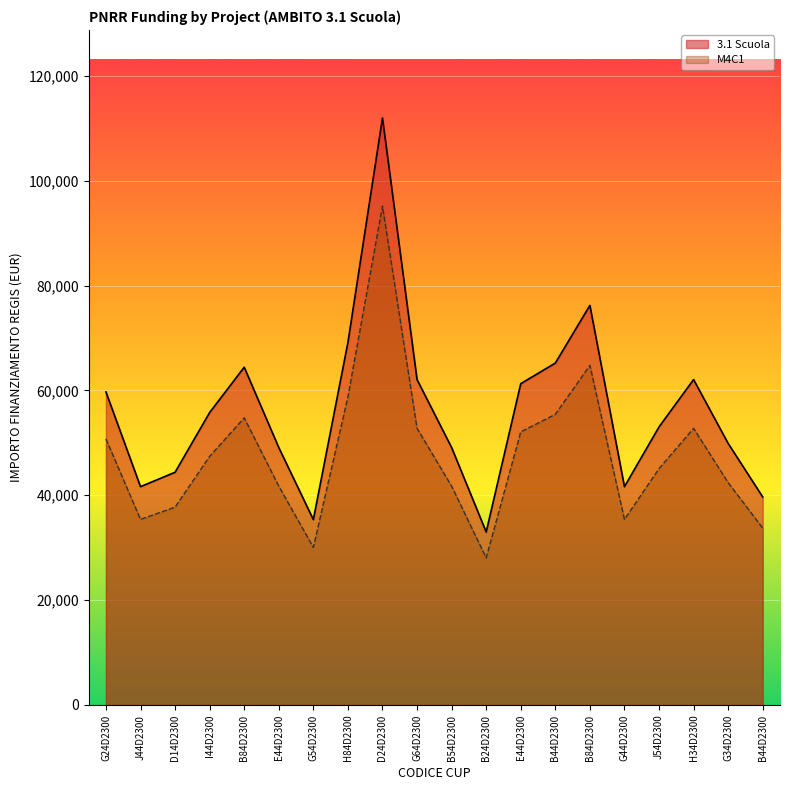

What is the label of the 8th point from the right?

E44D2300